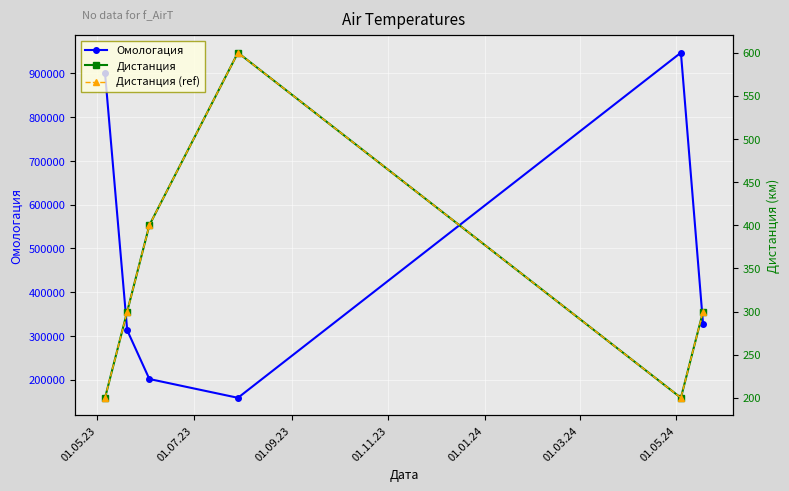

What is the difference between the maximum and minimum values in the Дистанция series?

400